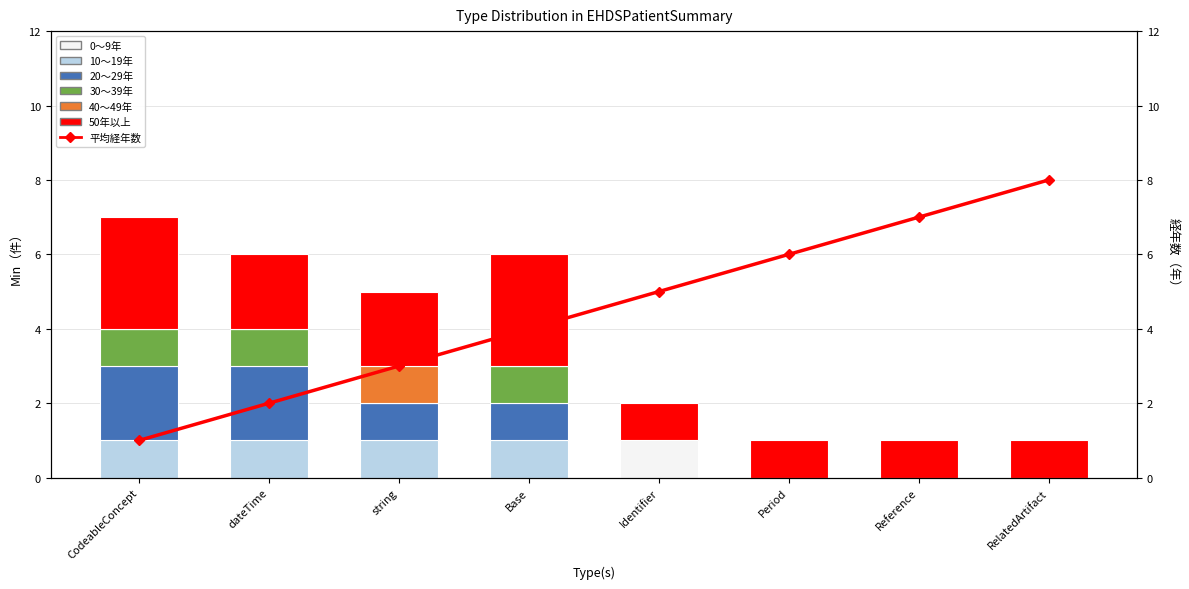

What is the label of the 6th bar from the right?

string